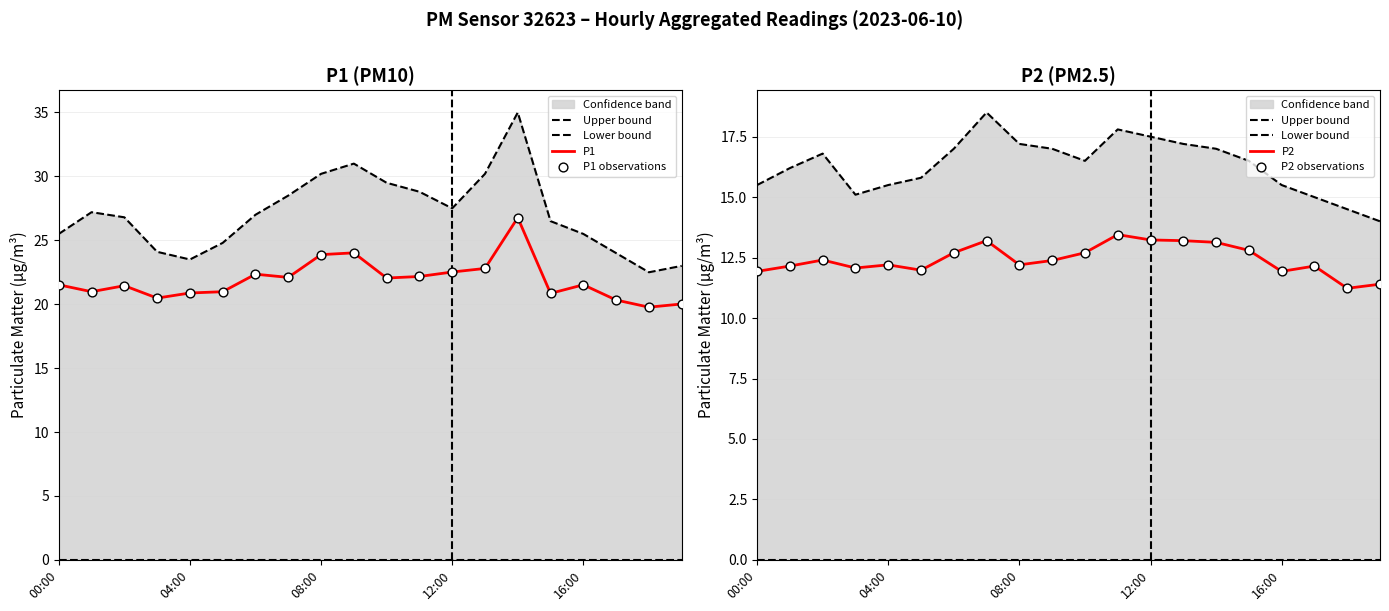

At which category is the sum across all series the highest?

14